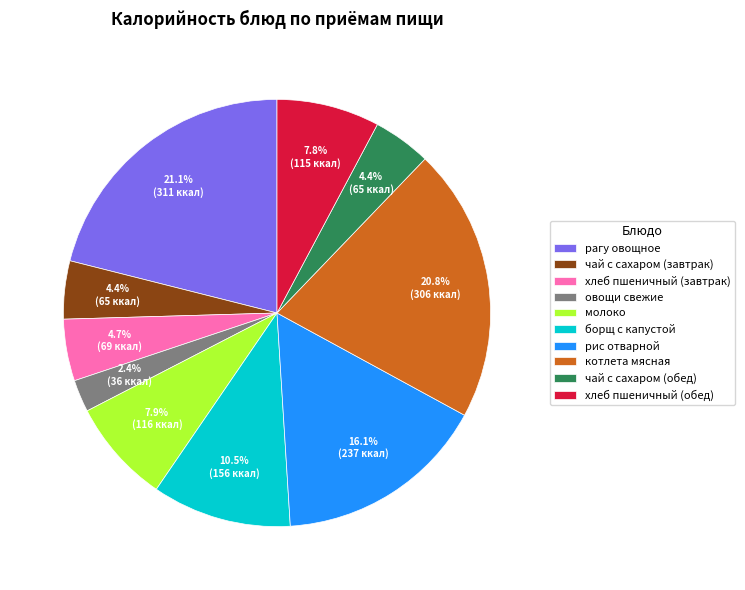

True or false: хлеб пшеничный (обед) accounts for 22% of the total.

False